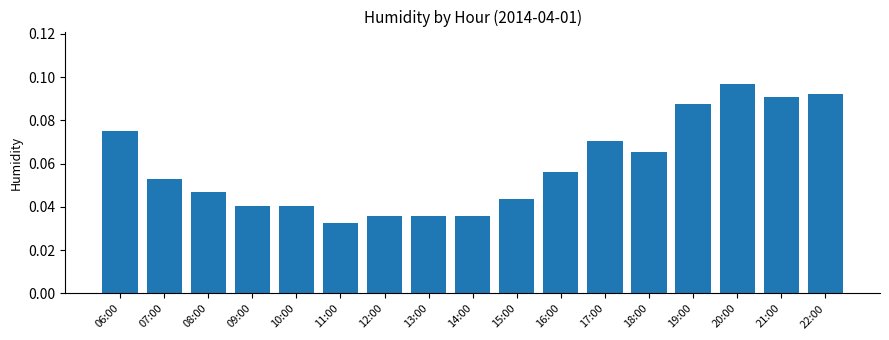

Is it true that the value at 13:00 is 0.1?

False